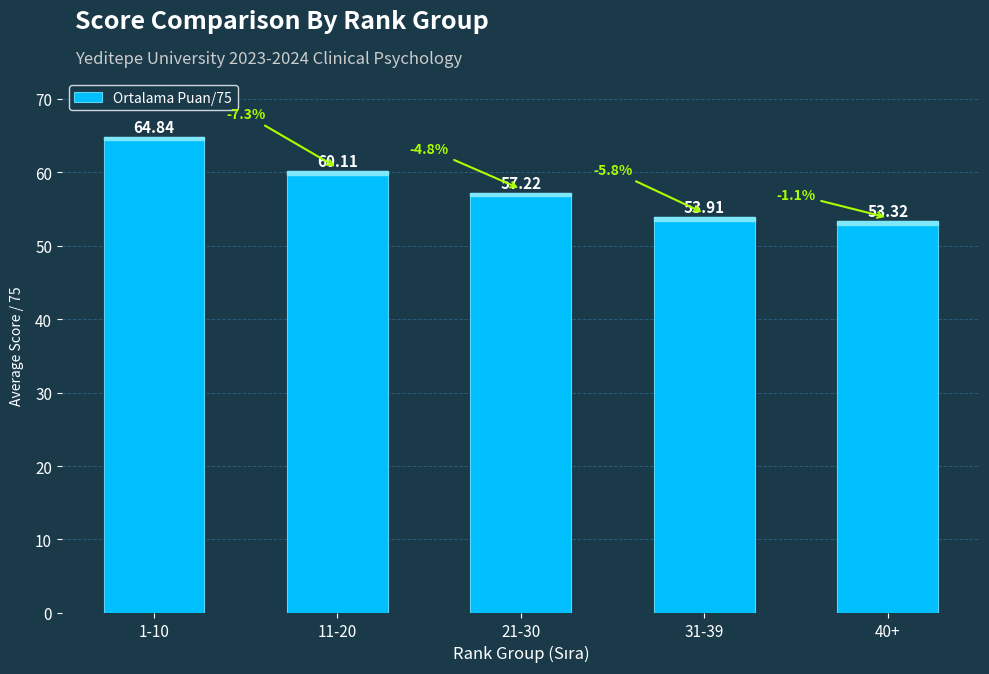

Reading left to right, list all the values displayed in this chart.

64.8	60.1	57.2	53.9	53.3